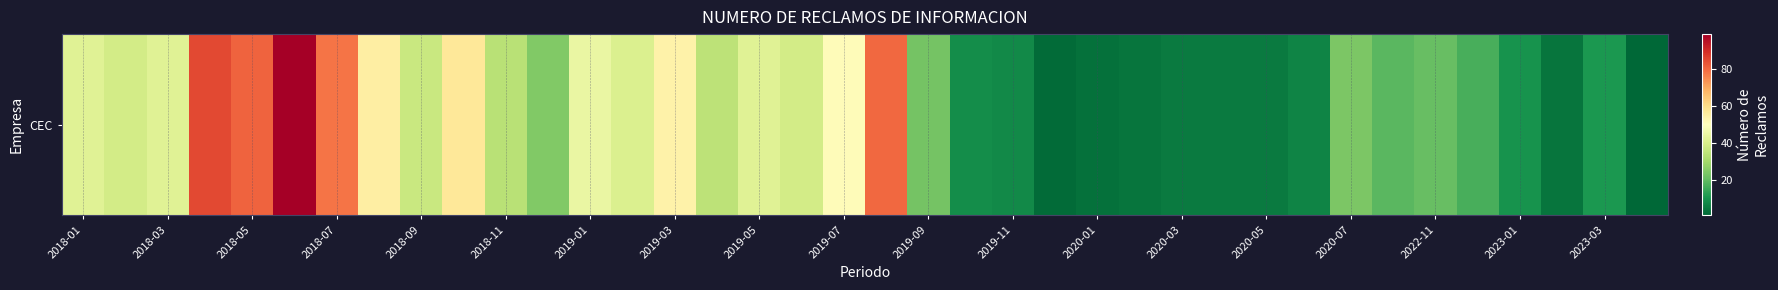

What is the sum of all values?

1239